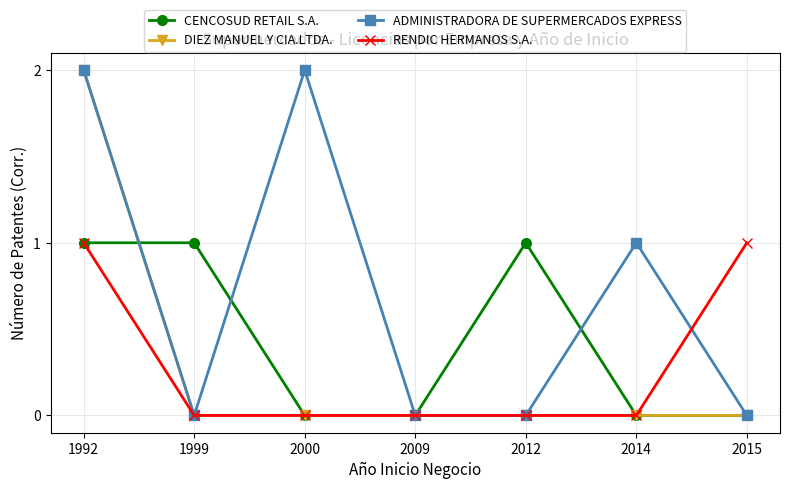

What is the sum of all RENDIC HERMANOS S.A. values?

2